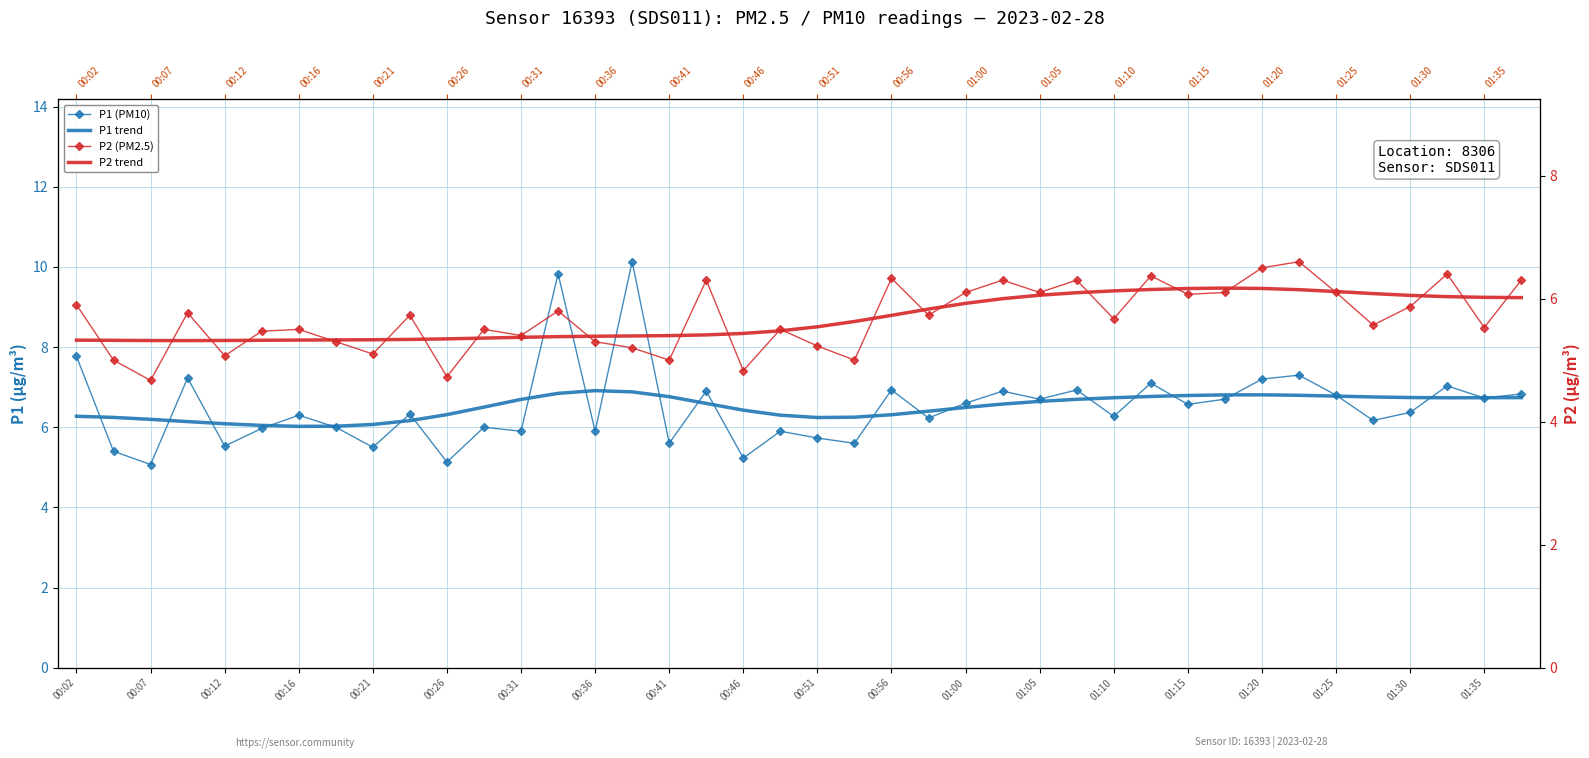

True or false: P1 trend has more than 1 points higher than both neighbors.

True